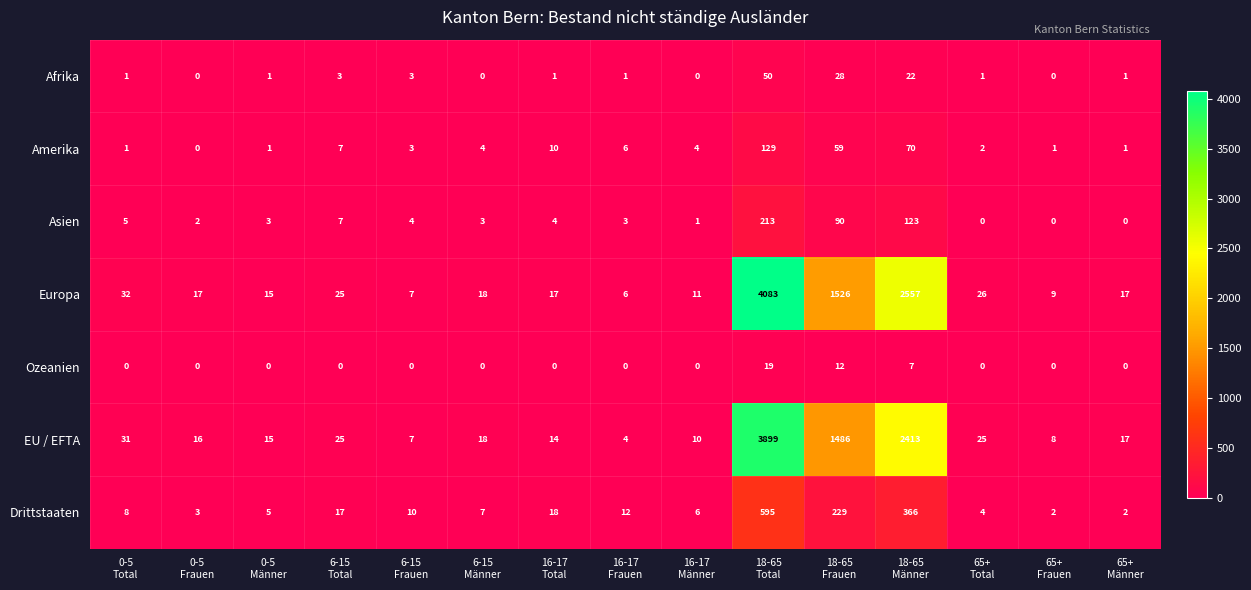

Which series has the largest total across all categories?

Europa